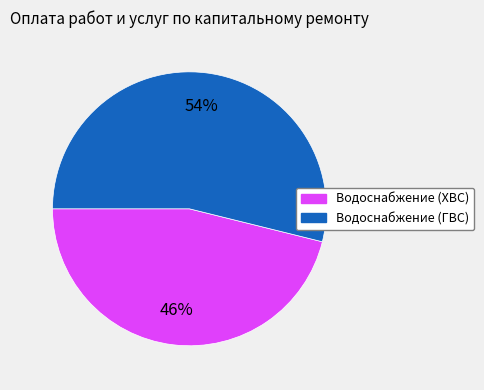

Does any single category account for the majority?

Yes